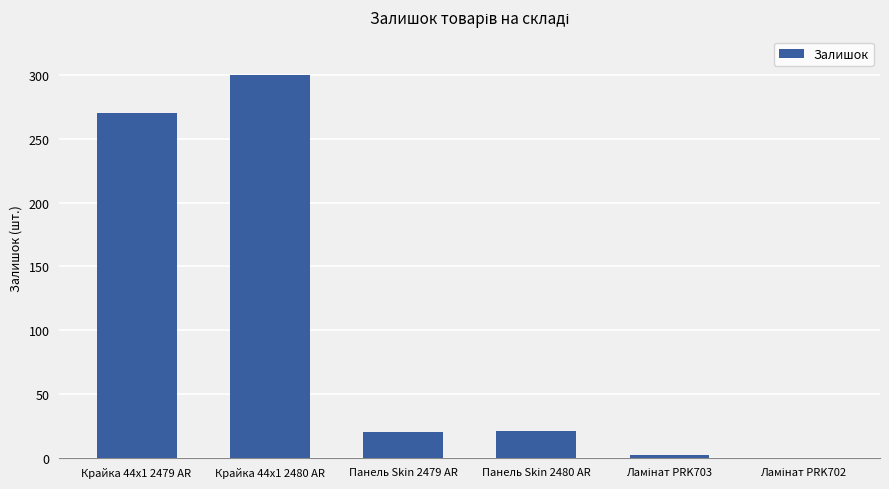

What is the change in value from Крайка 44x1 2479 AR to Крайка 44x1 2480 AR?

+30